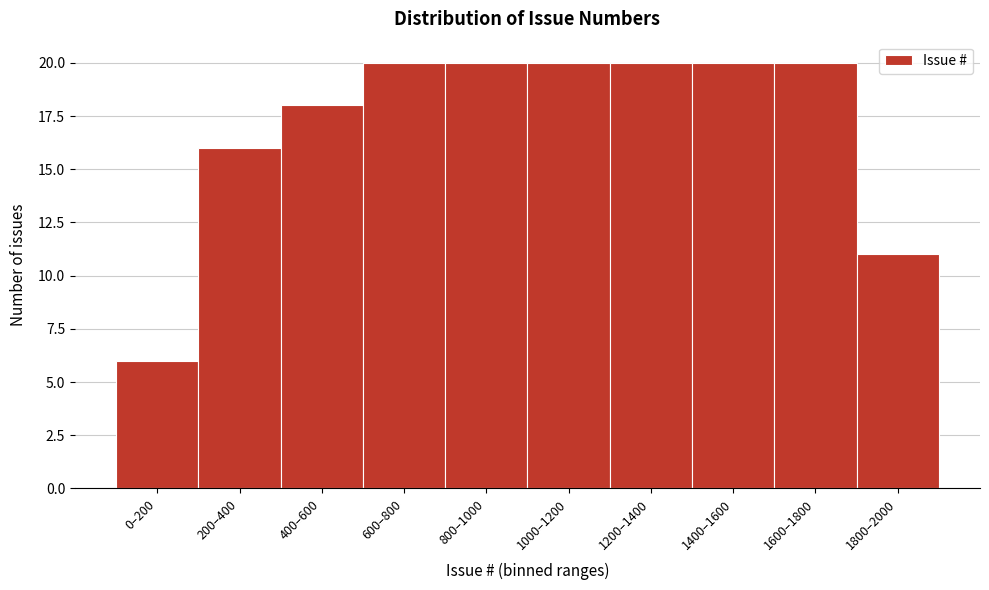

Reading left to right, extract all data points from this chart.

0–200=6	200–400=16	400–600=18	600–800=20	800–1000=20	1000–1200=20	1200–1400=20	1400–1600=20	1600–1800=20	1800–2000=11